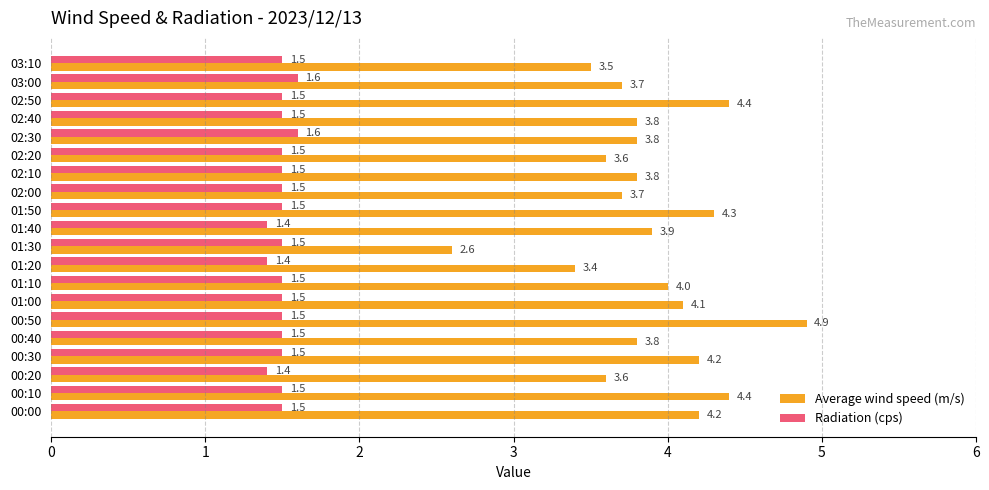

What is the sum of the Radiation (cps) values at 00:40 and 03:00?

3.1